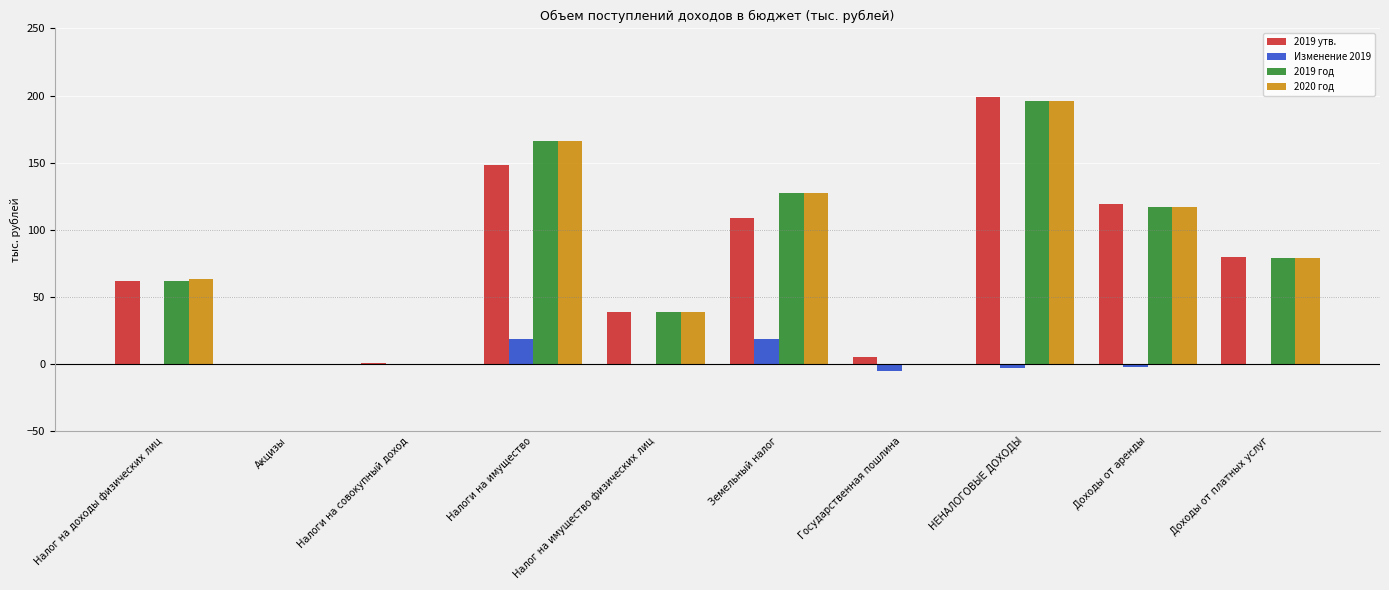

What is the sum of all 2020 год values?

787.8